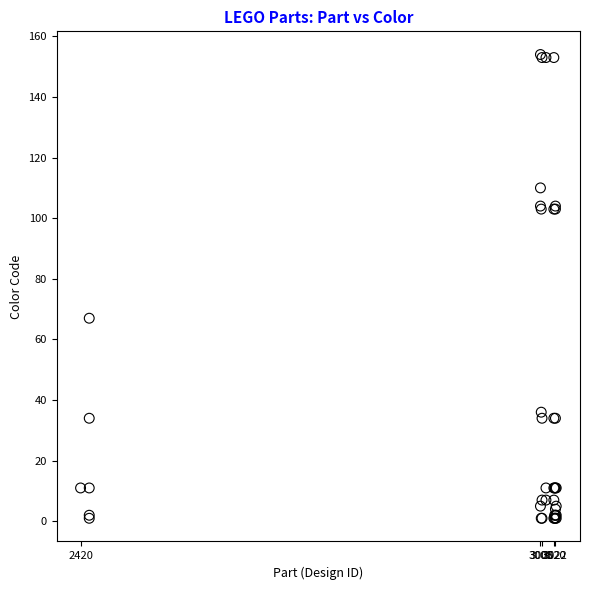

What Y value in the scatter plot is closest to 77?

67